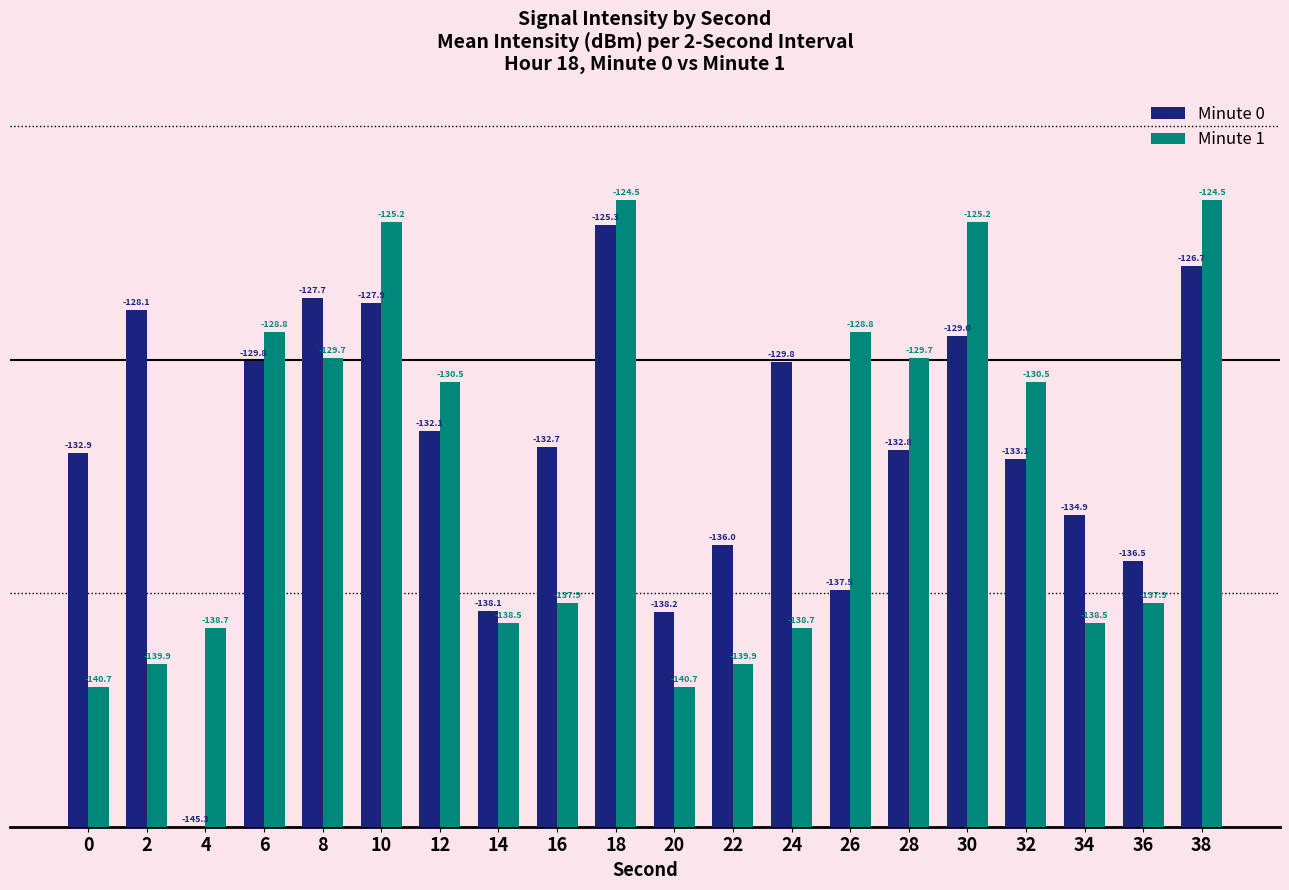

List the series in order of their overall mean, highest first.

Minute 0, Minute 1